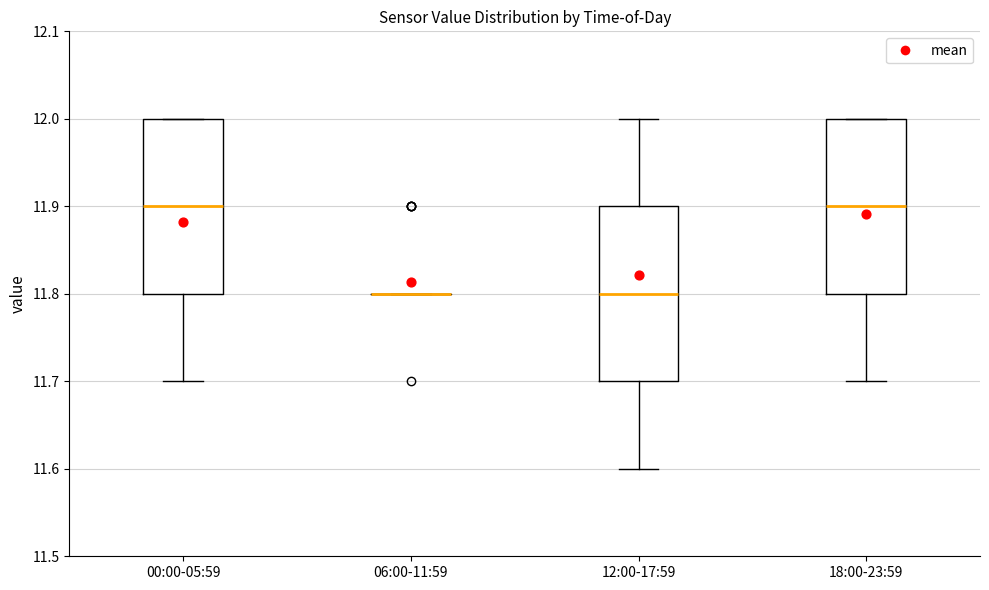

Reading left to right, read every box against the y-axis: the position of its median line, the range the box covers, and the ends of its whiskers. The values are not printed on the chart, so give them approximately, as read against the axis.

00:00-05:59: median 11.9, box 11.8 to 12.0, whiskers 11.7 to 12.0
06:00-11:59: box collapsed to a line at 11.8, whiskers 11.8 to 11.8
12:00-17:59: median 11.8, box 11.7 to 11.9, whiskers 11.6 to 12.0
18:00-23:59: median 11.9, box 11.8 to 12.0, whiskers 11.7 to 12.0